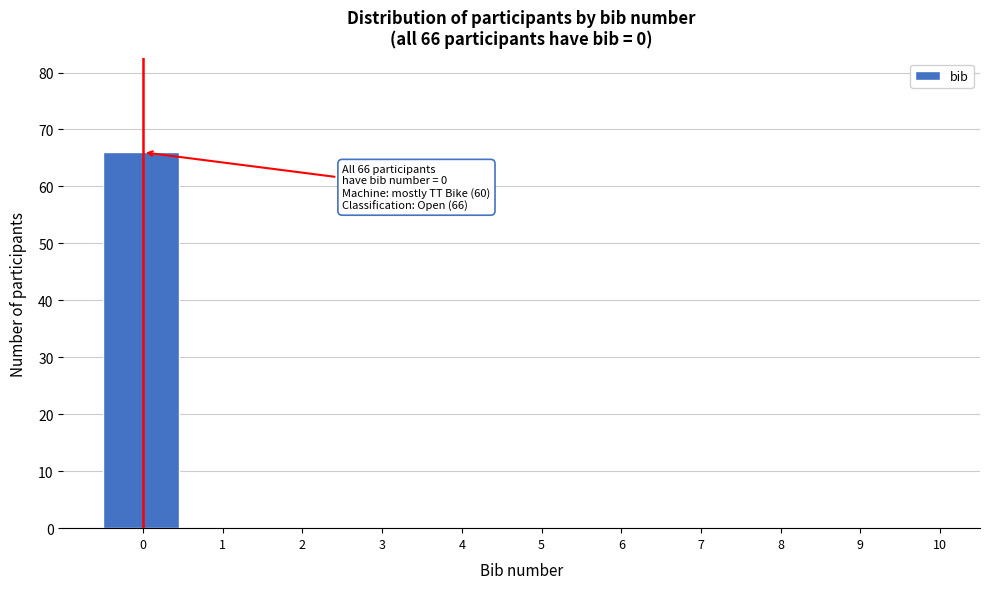

Reading left to right, what are all the values shown in this chart?

0=66	1=0	2=0	3=0	4=0	5=0	6=0	7=0	8=0	9=0	10=0